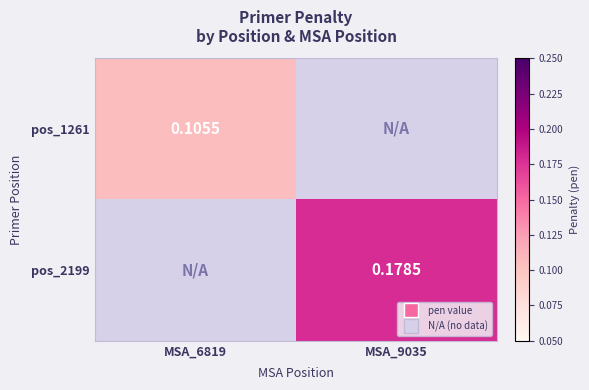

What is the maximum value for pos_2199?

0.2